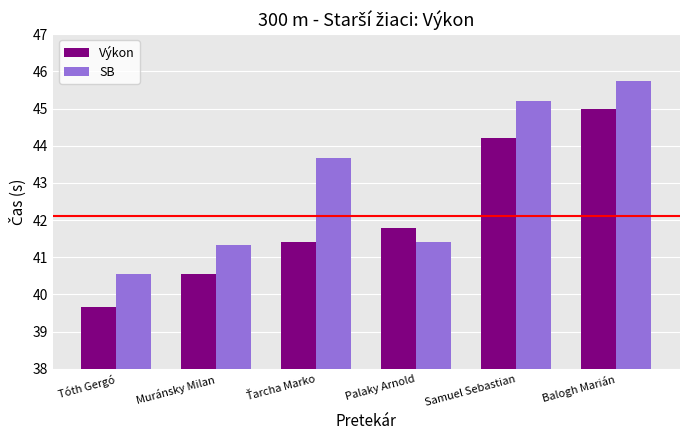

Rank the series by their maximum value, from highest to lowest.

SB, Výkon